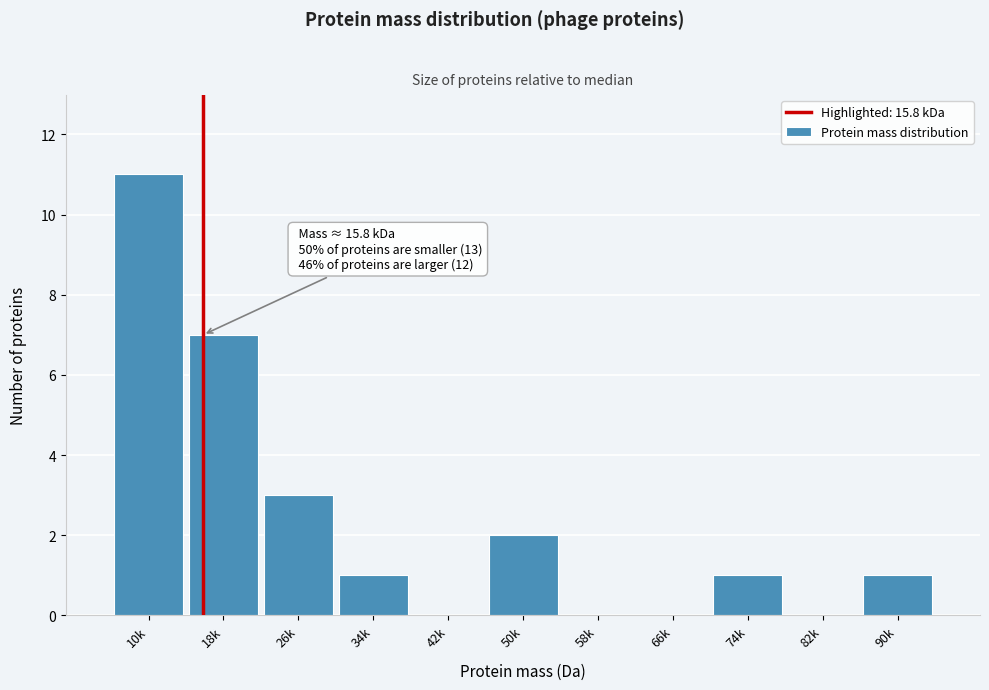

Reading right to left, what are all the values shown in this chart?

90k=1	82k=0	74k=1	66k=0	58k=0	50k=2	42k=0	34k=1	26k=3	18k=7	10k=11